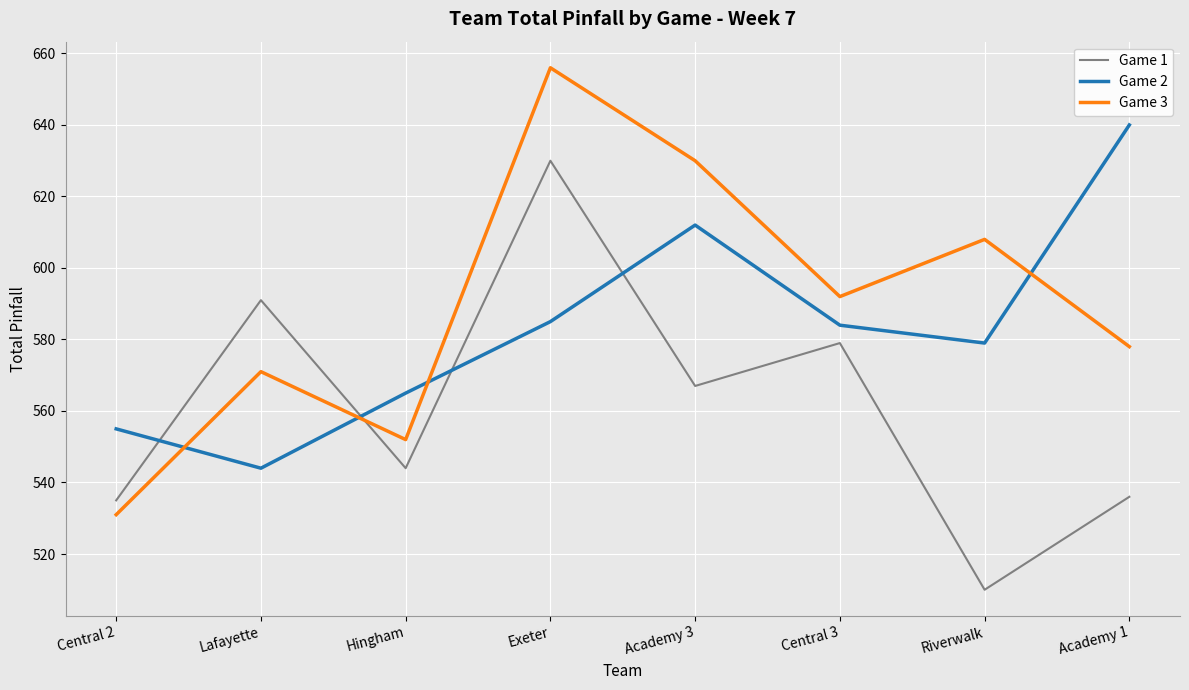

Does the chart have visible grid lines?

Yes